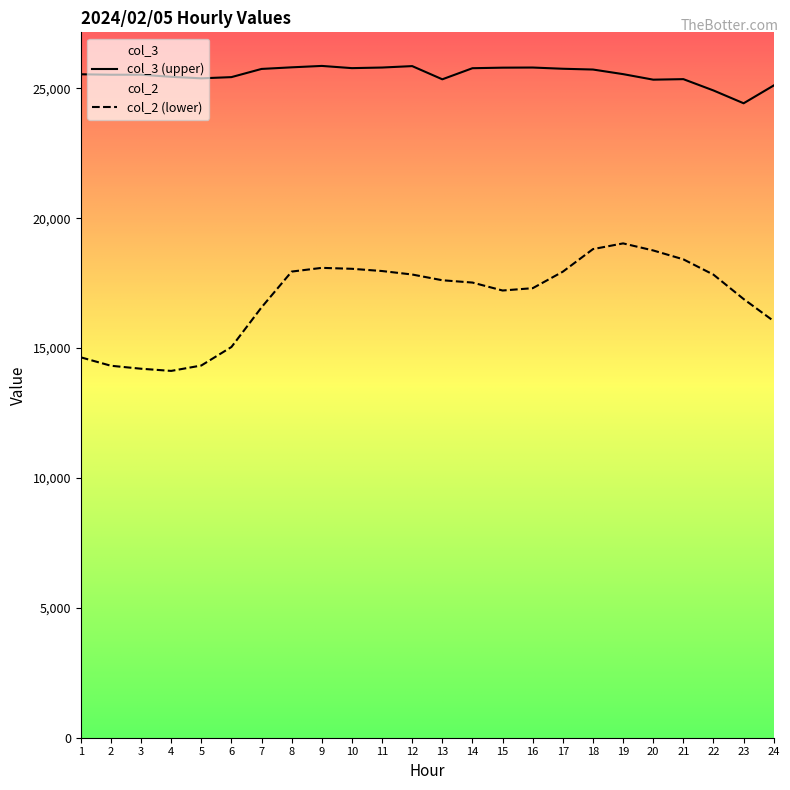

True or false: col_3 and col_2 intersect in this chart.

False